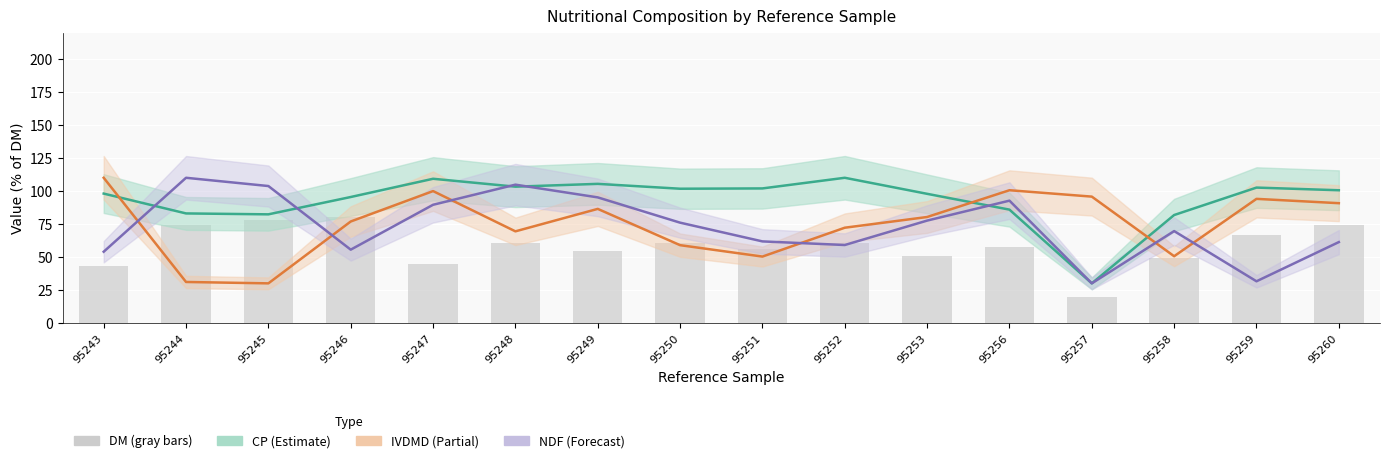

What is the sum of all NDF values?

1172.2